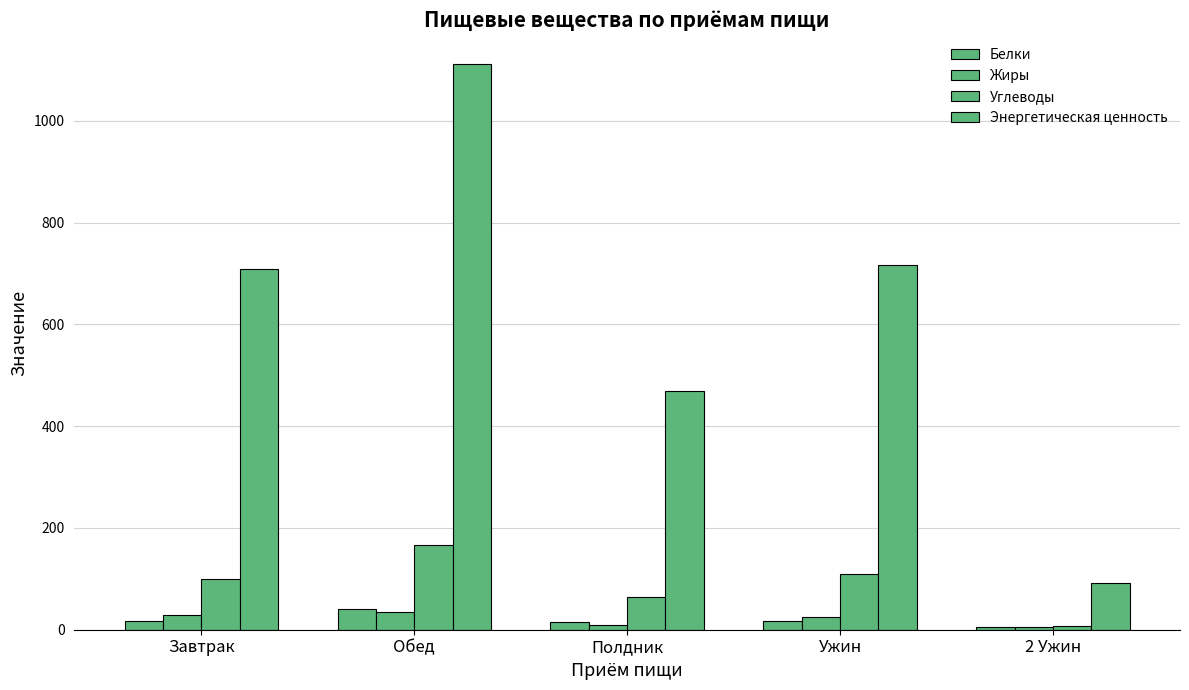

What is the total value across all series at 2 Ужин?

107.6